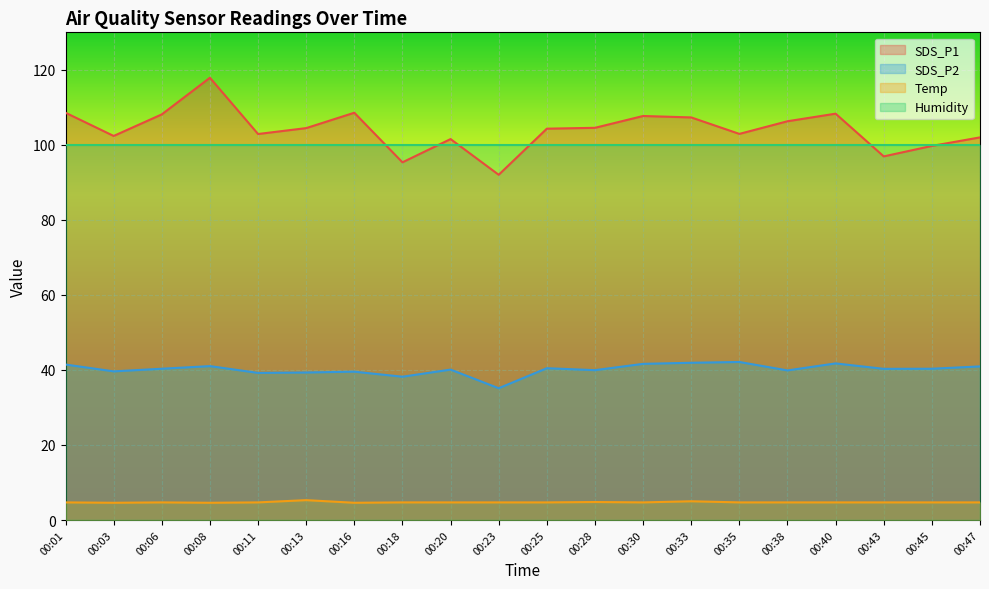

True or false: SDS_P2 has a value of 39.5 at 00:16.

True